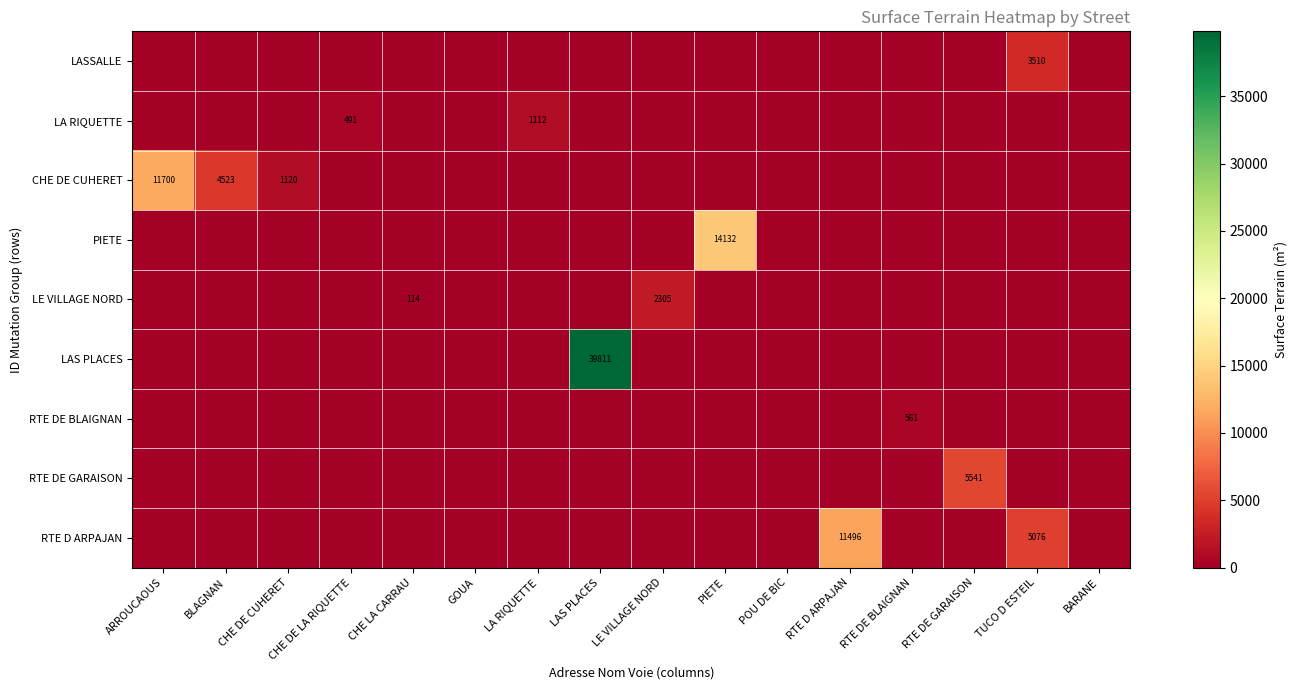

The RTE D ARPAJAN series shows 5076 at TUCO D ESTEIL. True or false?

True